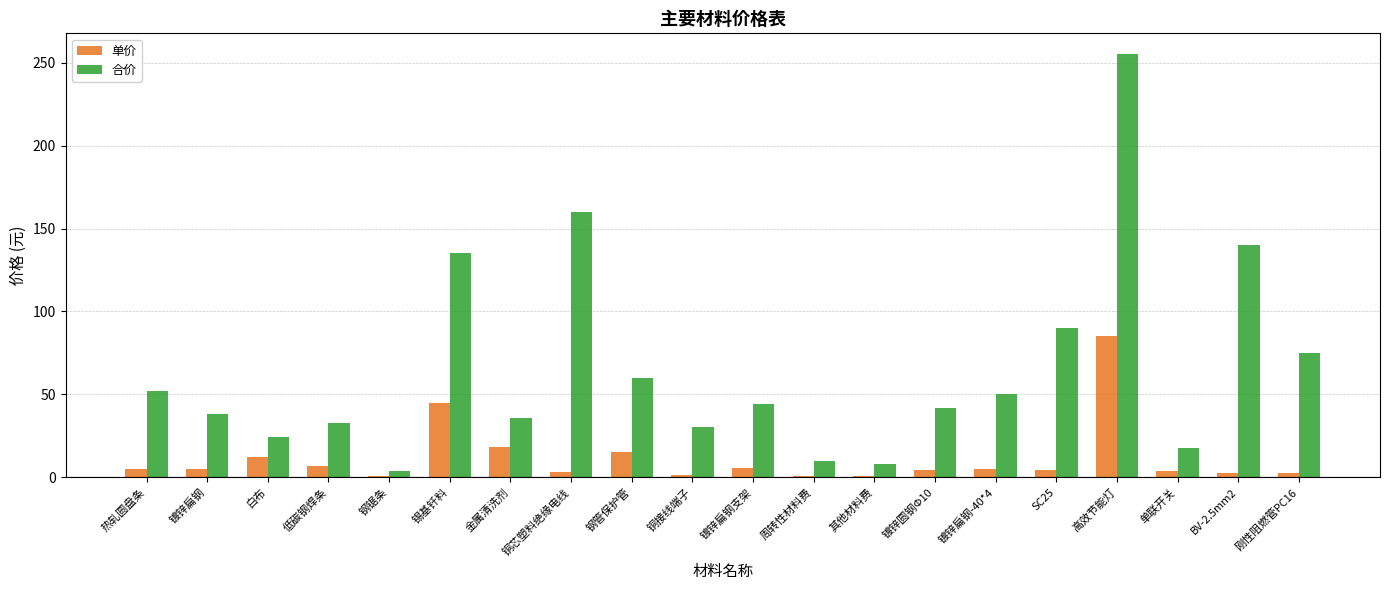

At which category is the sum across all series the highest?

高效节能灯